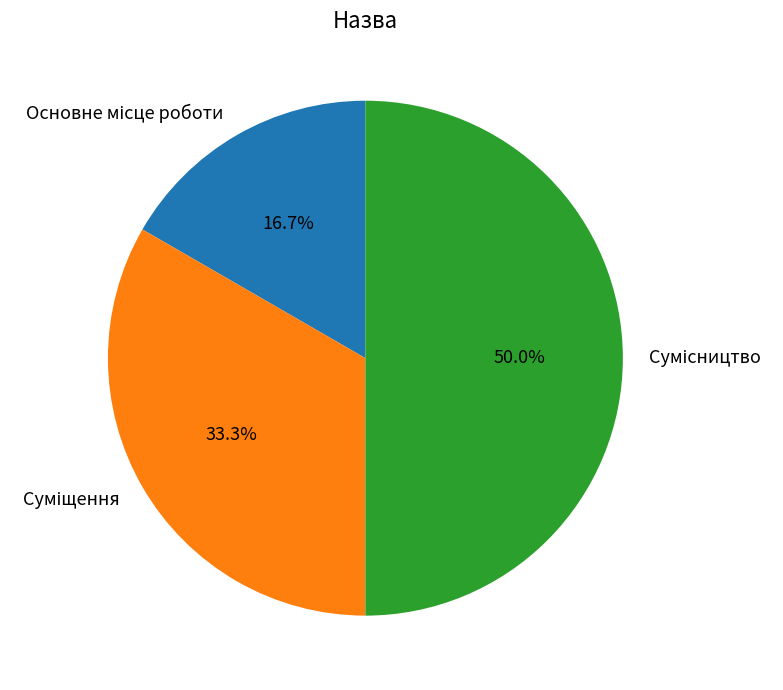

What is the total percentage of Сумісництво and Суміщення?

83.3%